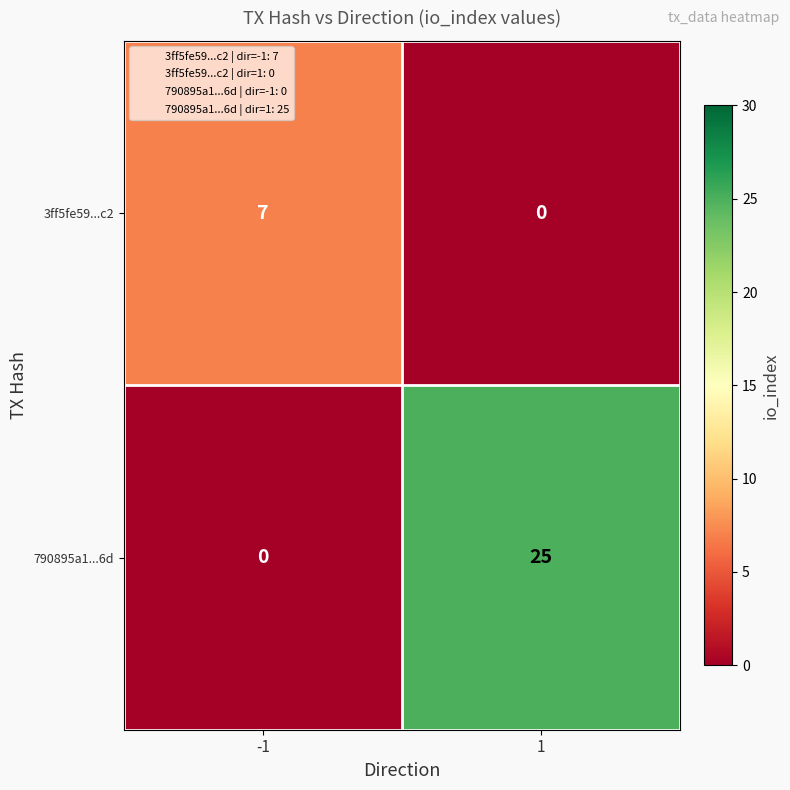

What is the highest value of the 3ff5fe59...c2 series?

7